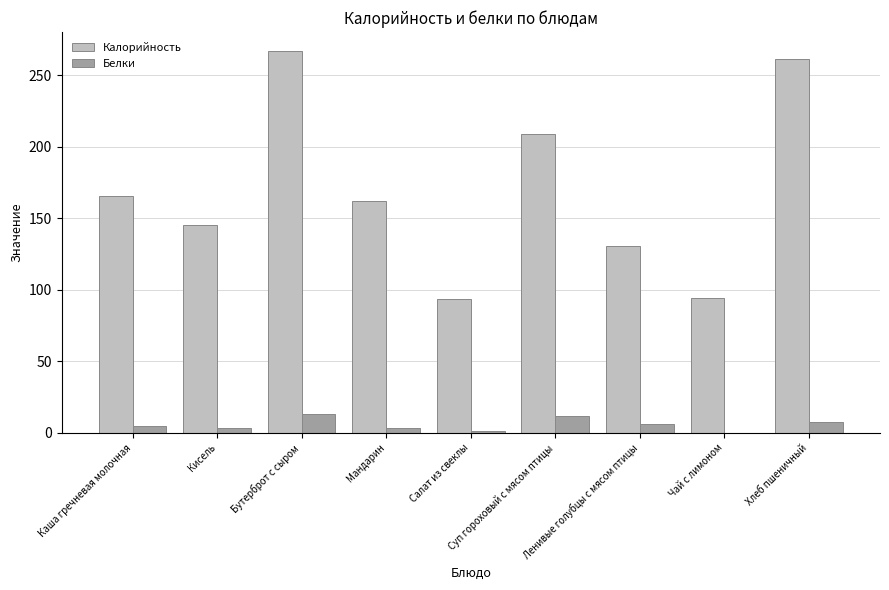

Which series changed the most between Кисель and Мандарин?

Калорийность